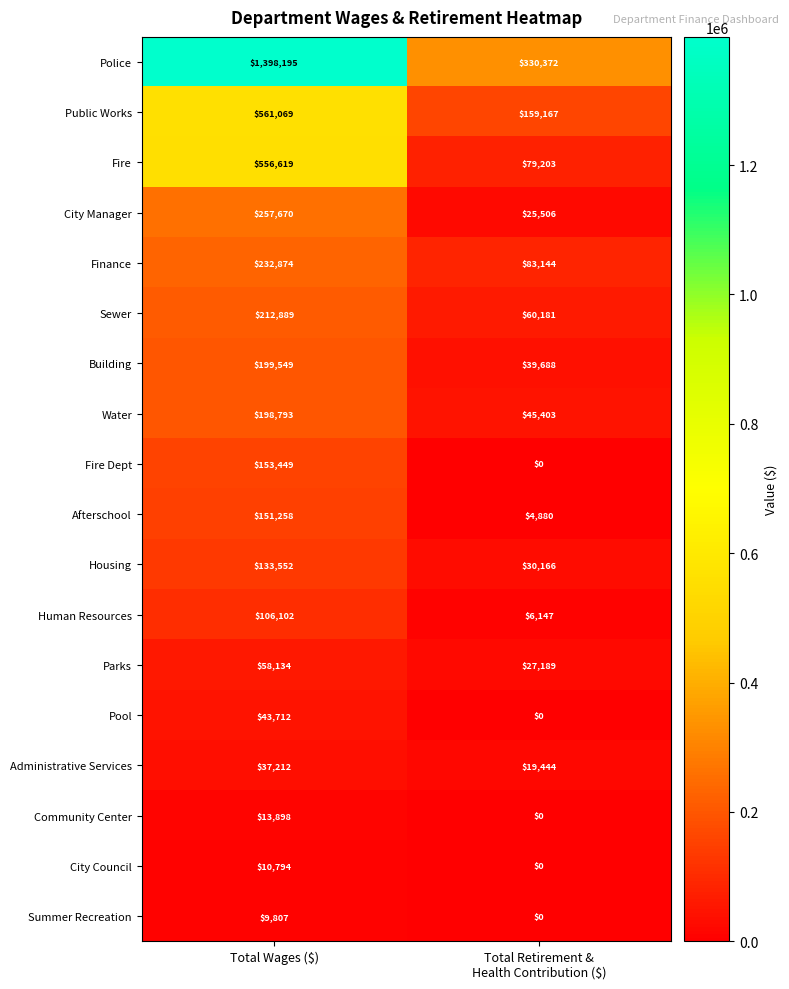

Count the number of categories in the chart.

2